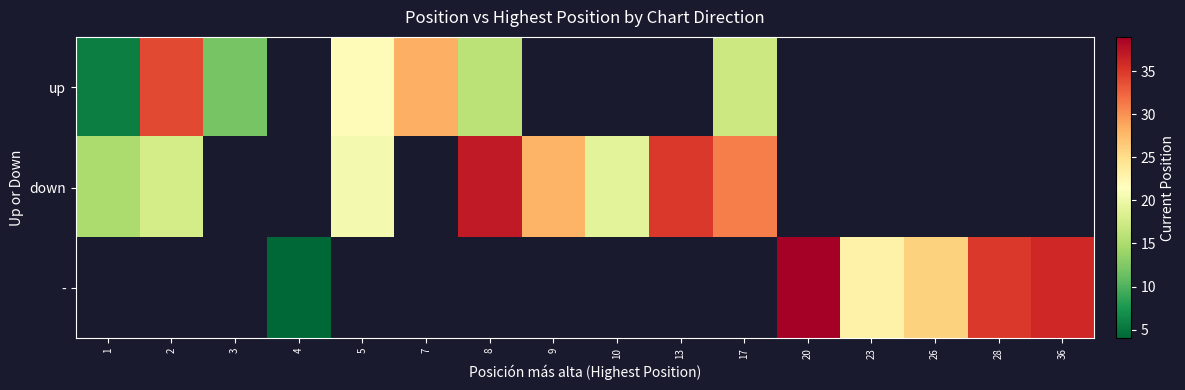

What is the sum of the - values at 20 and 28?

74.0